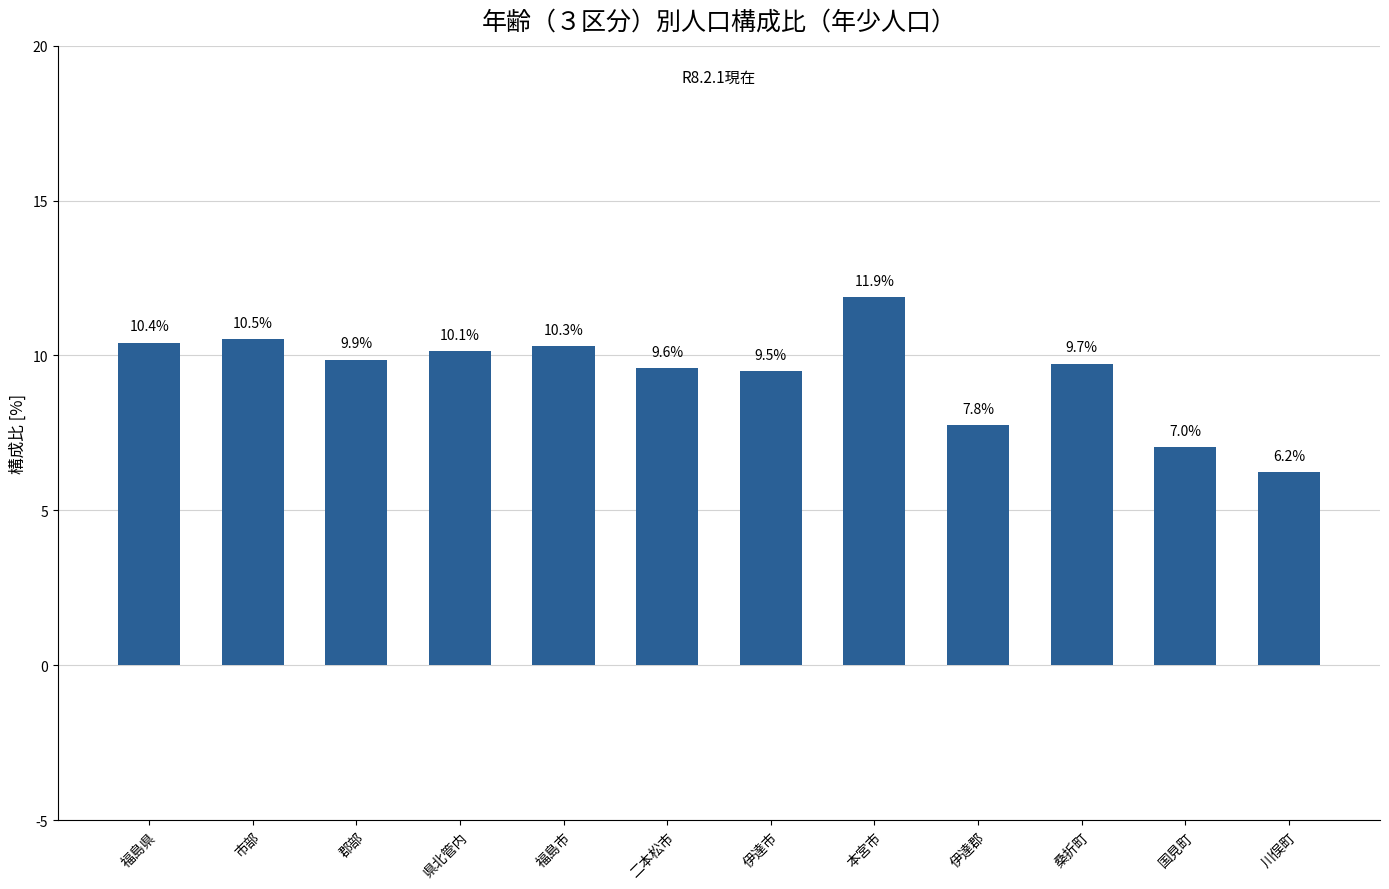

How many distinct data groups are displayed?

1